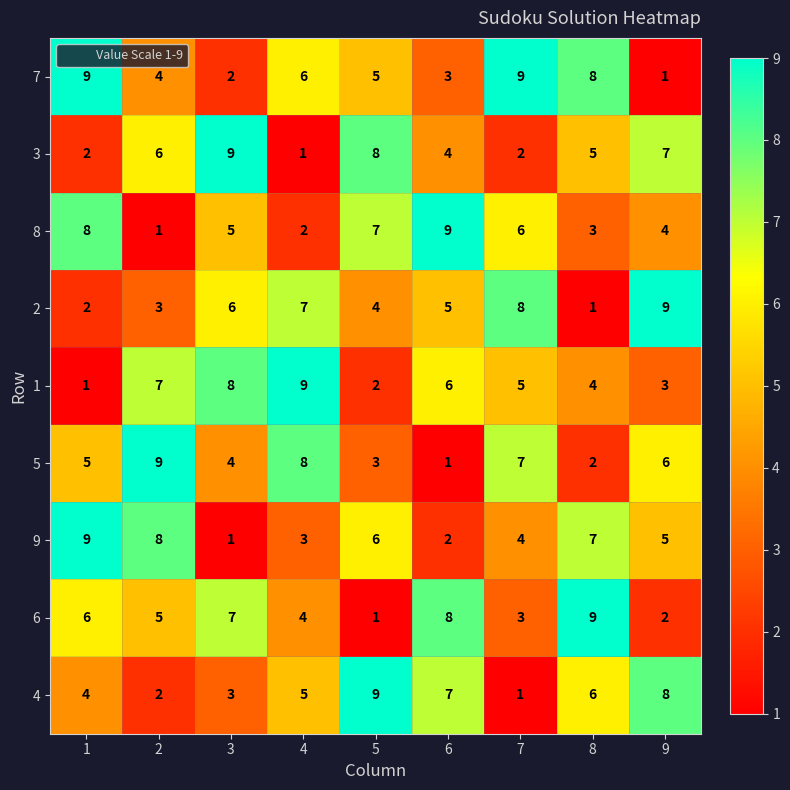

What is the spread (max minus min) of values at 1?

8